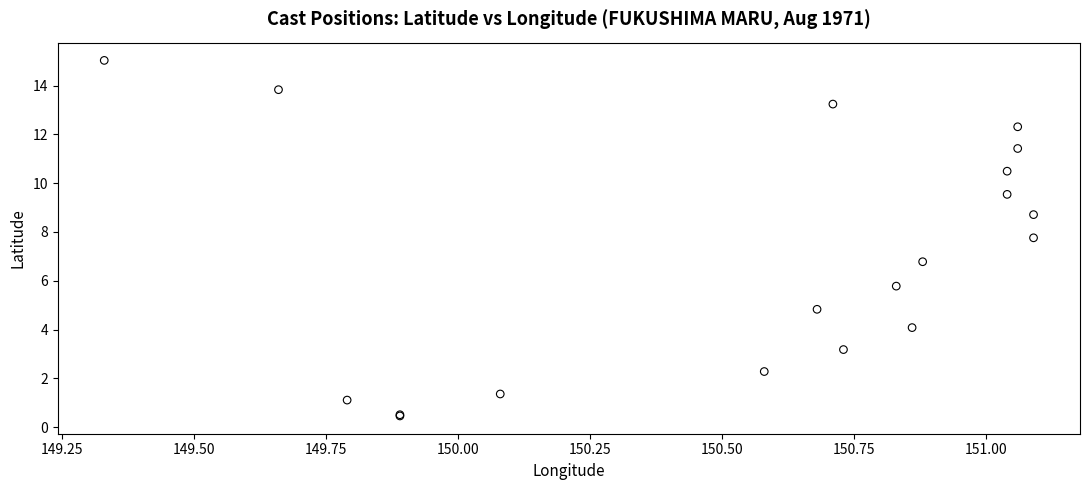

What Y value in the scatter plot is closest to 7?

6.8